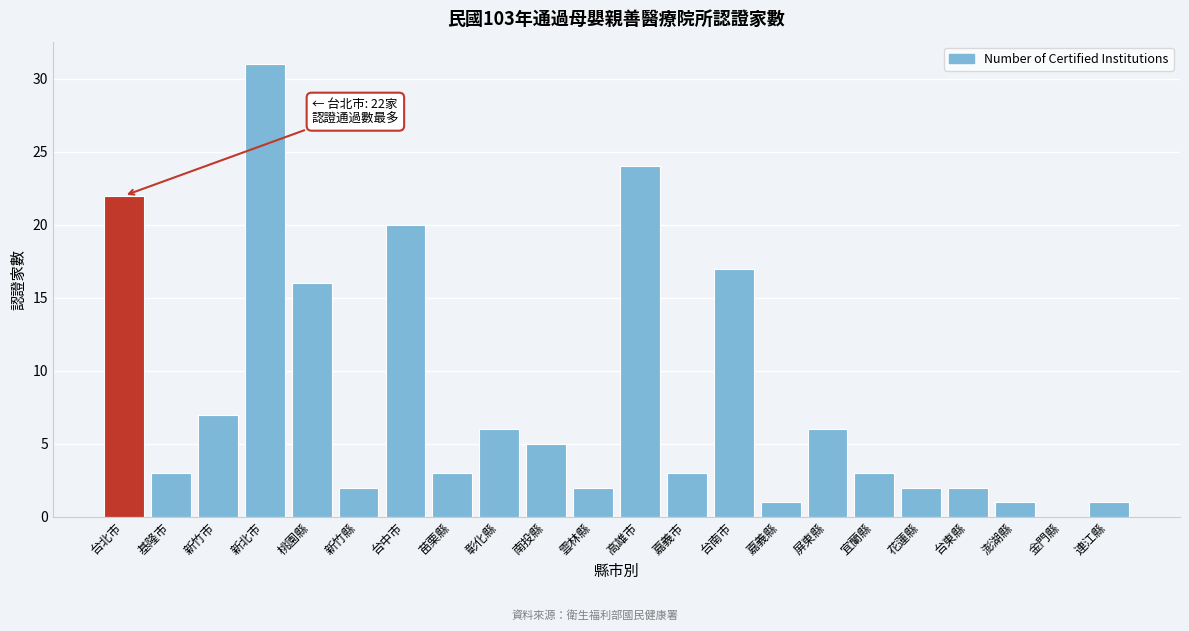

Reading left to right, what are all the values shown in this chart?

台北市=22	基隆市=3	新竹市=7	新北巿=31	桃園縣=16	新竹縣=2	台中市=20	苗栗縣=3	彰化縣=6	南投縣=5	雲林縣=2	高雄市=24	嘉義市=3	台南市=17	嘉義縣=1	屏東縣=6	宜蘭縣=3	花蓮縣=2	台東縣=2	澎湖縣=1	金門縣=0	連江縣=1